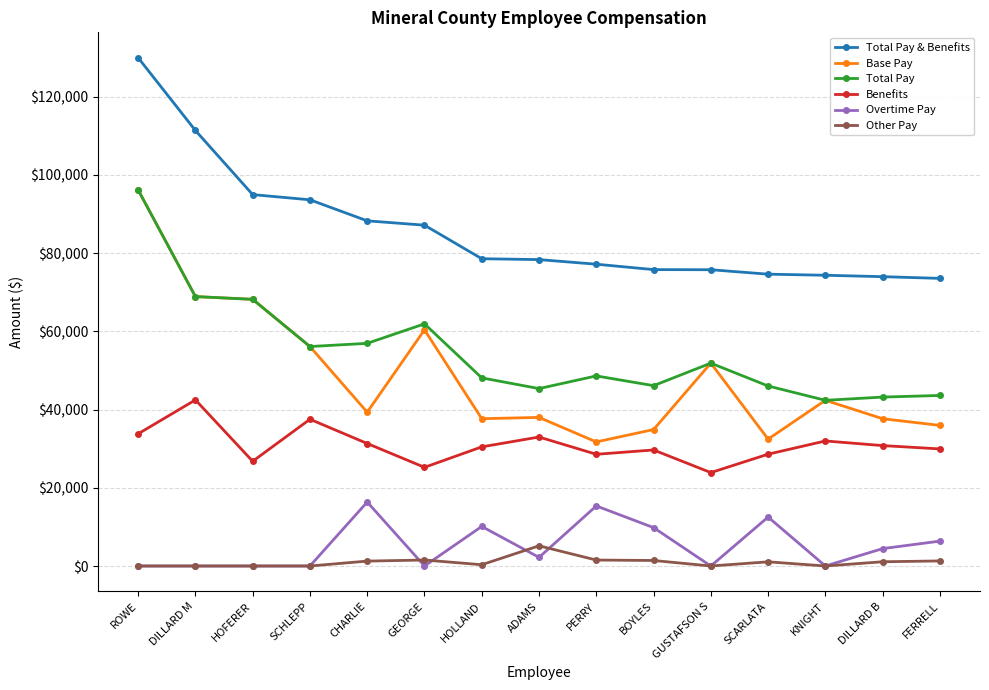

What is the spread (max minus min) of values at DILLARD M?

111377.4